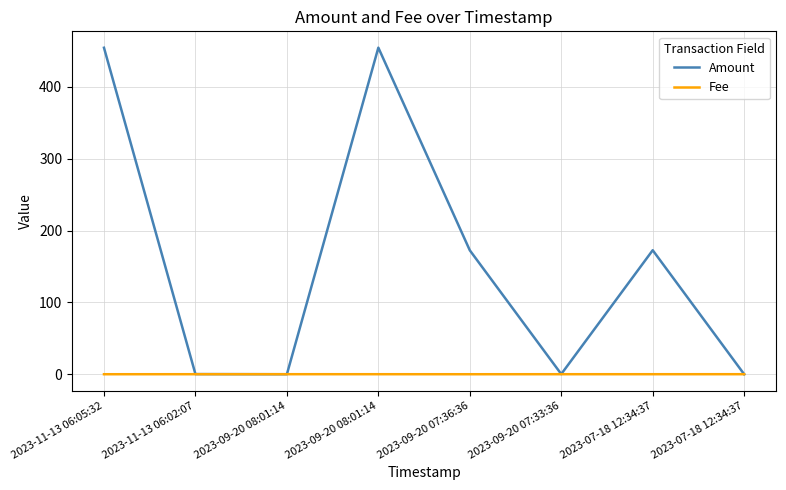

What are all the series names shown in the legend?

Amount, Fee